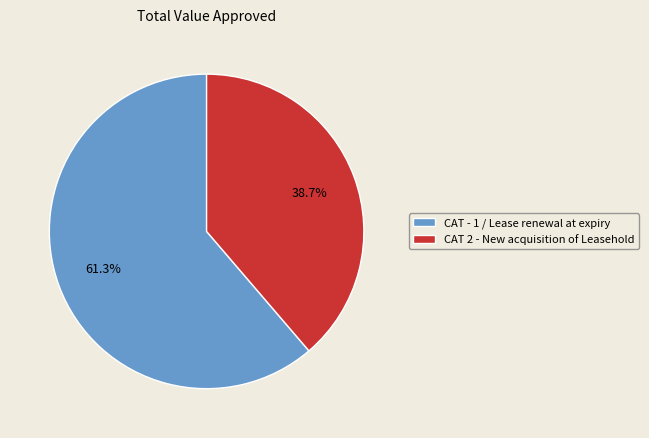

To the nearest percent, what percentage of the pie is CAT - 1 / Lease renewal at expiry?

61%